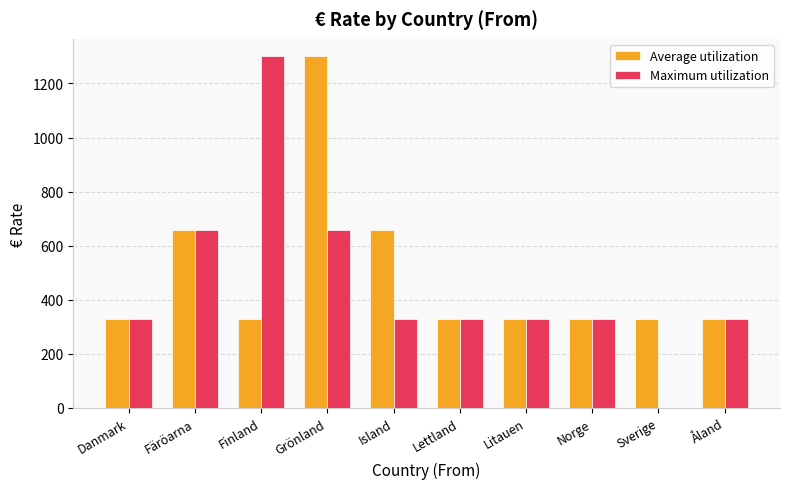

How many groups of bars are there?

10